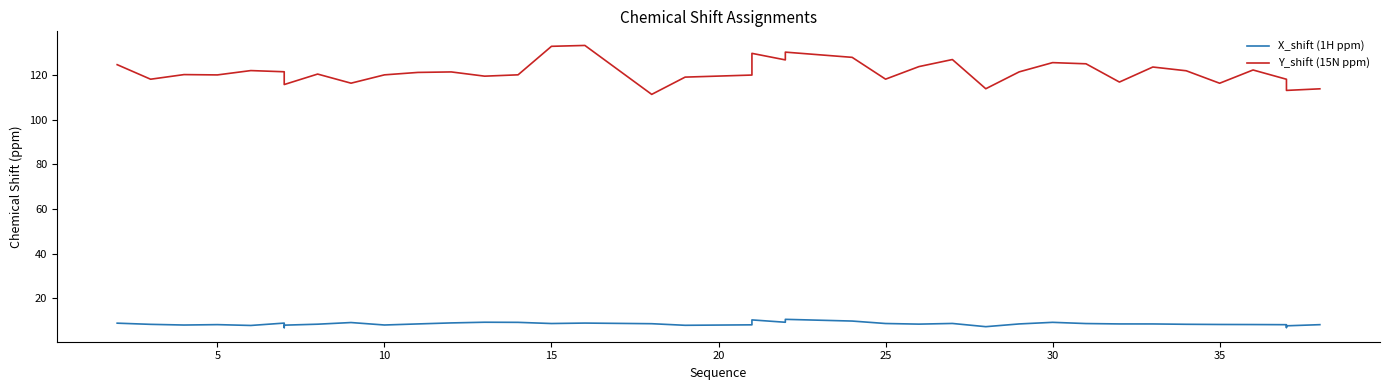

True or false: X_shift (1H ppm) and Y_shift (15N ppm) cross at least once.

False